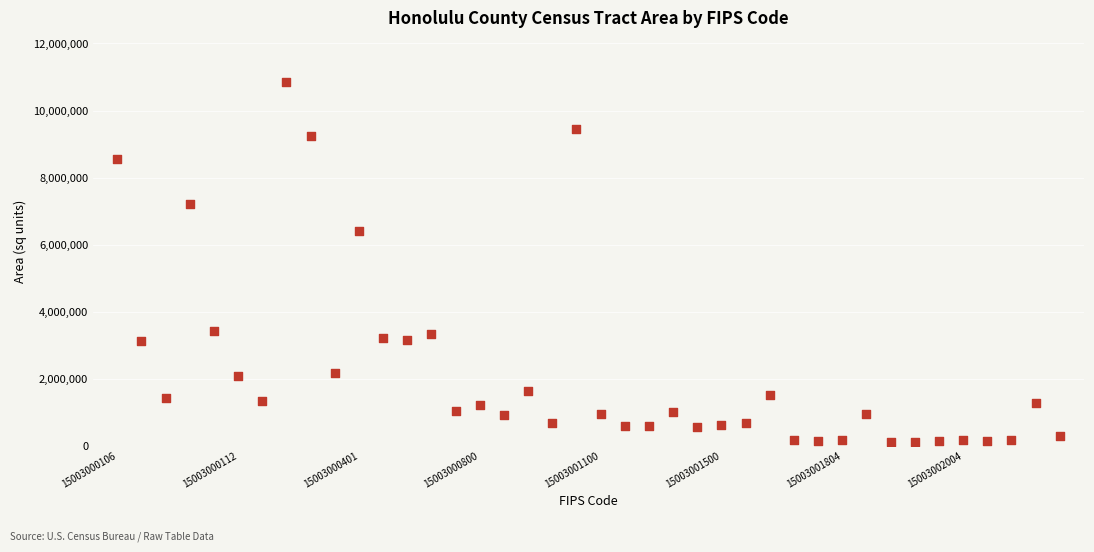

What is the range of Y values (max minus min)?

10748312.5